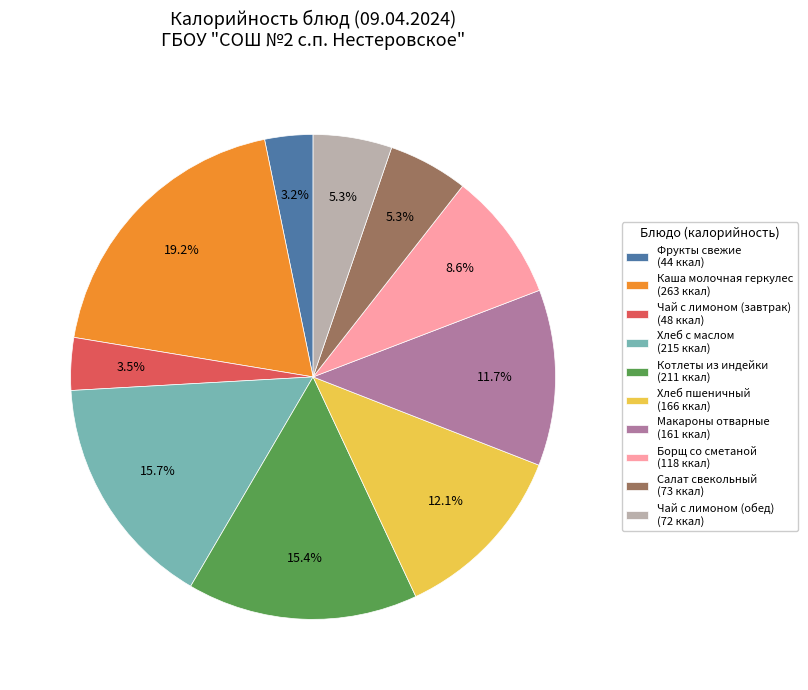

Approximately how many times larger is the value at Чай с лимоном (обед) (72 ккал) compared to Хлеб с маслом (215 ккал)?

0.3